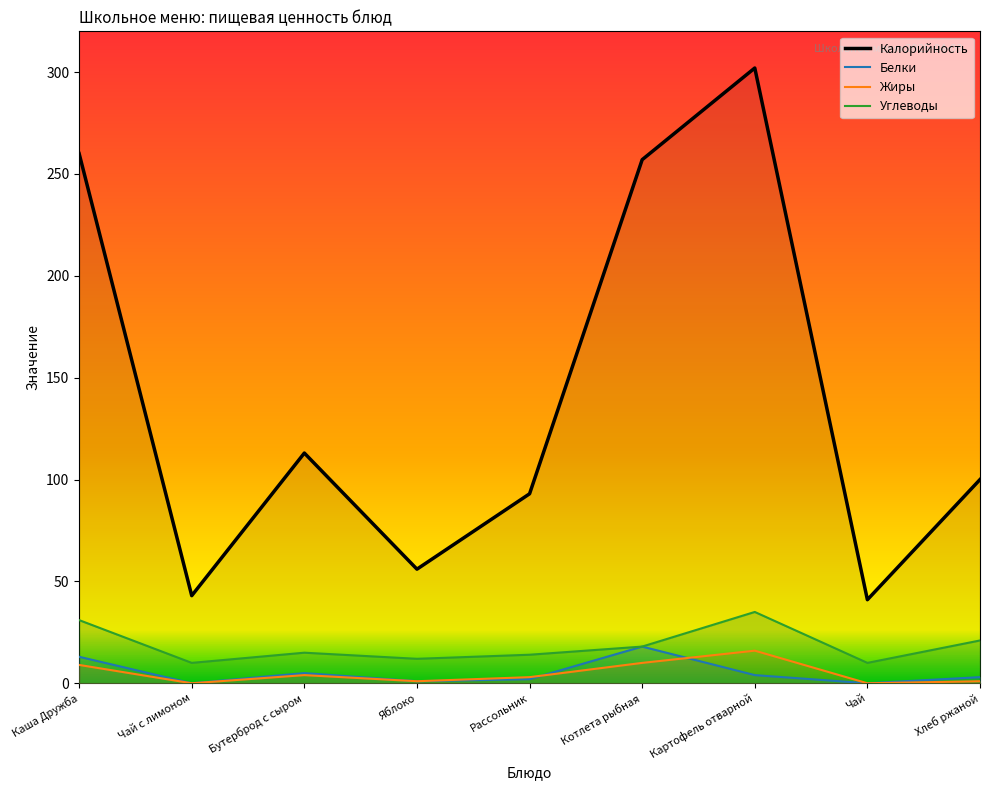

Which category has the lowest value across all series?

Чай с лимоном